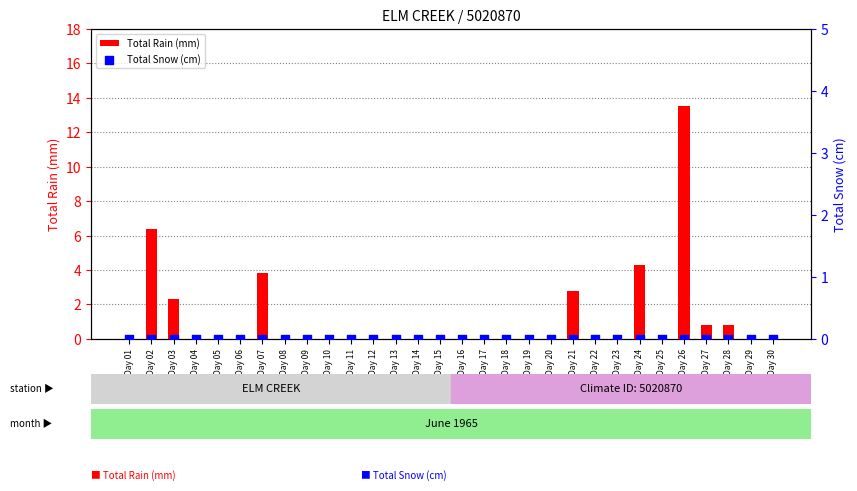

Which series contains the lowest Y value?

Total Rain (mm)